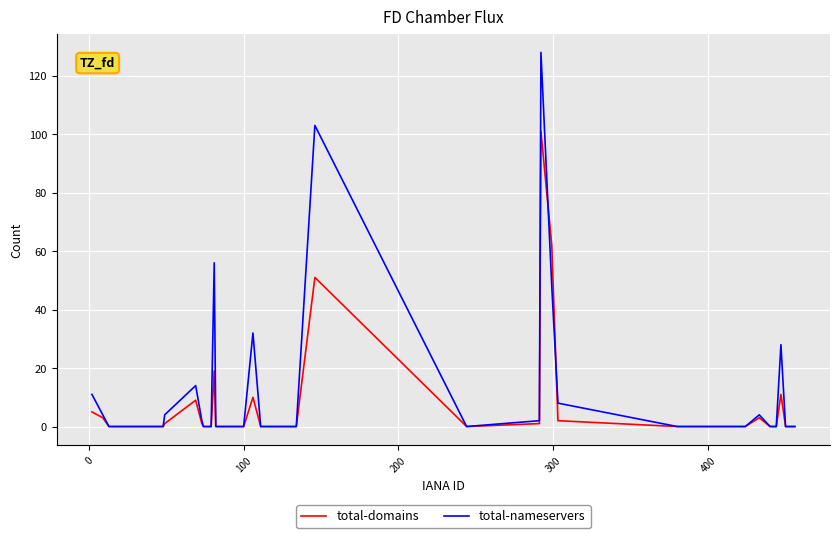

True or false: total-nameservers and total-domains cross at least once.

True